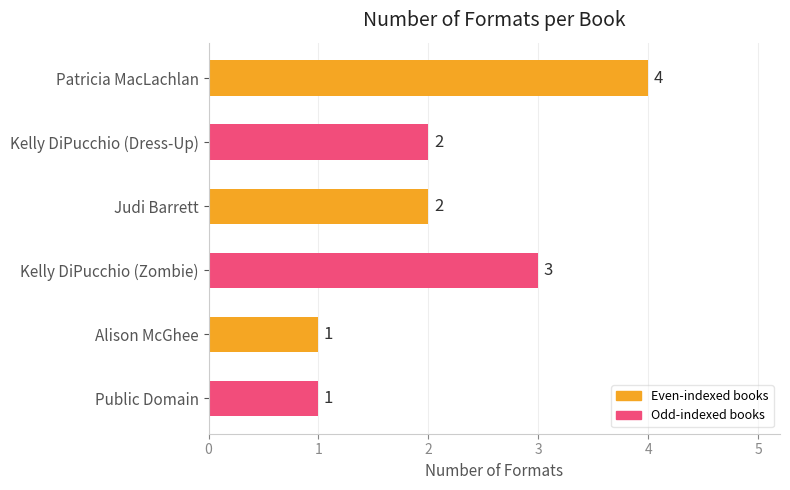

What is the label of the 1st bar from the bottom?

Public Domain